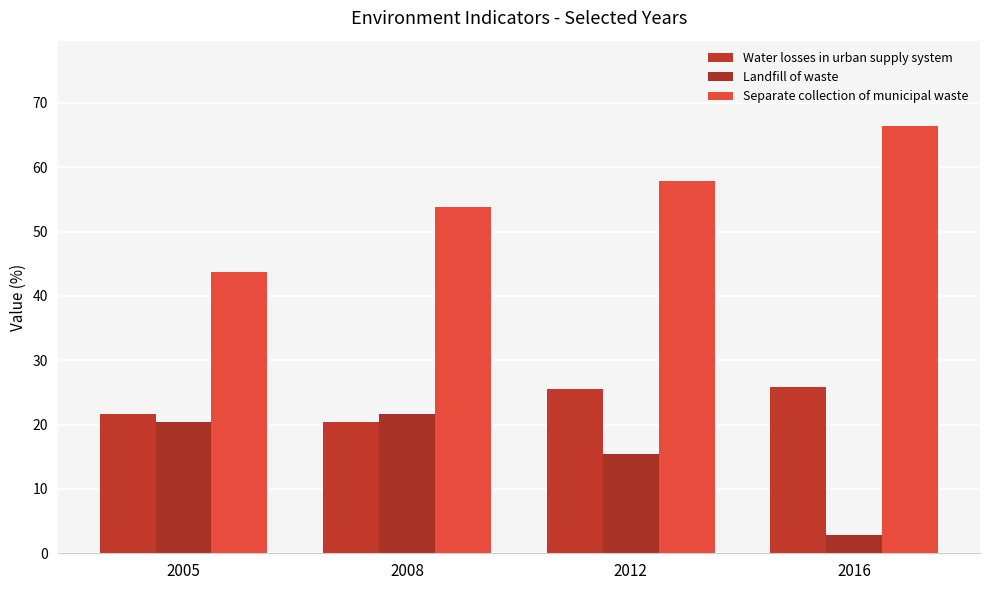

At which label is Landfill of waste closest to 12?

2012